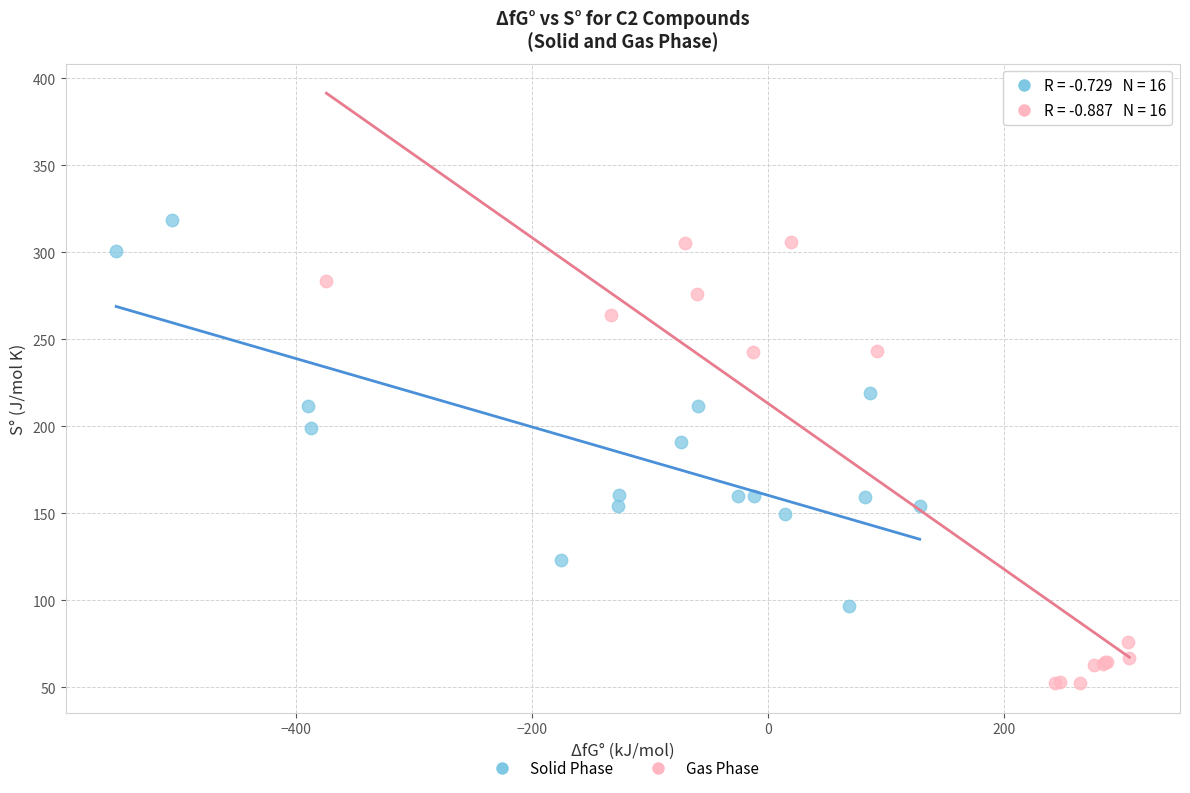

Which series has the largest Y range (max minus min)?

Gas Phase